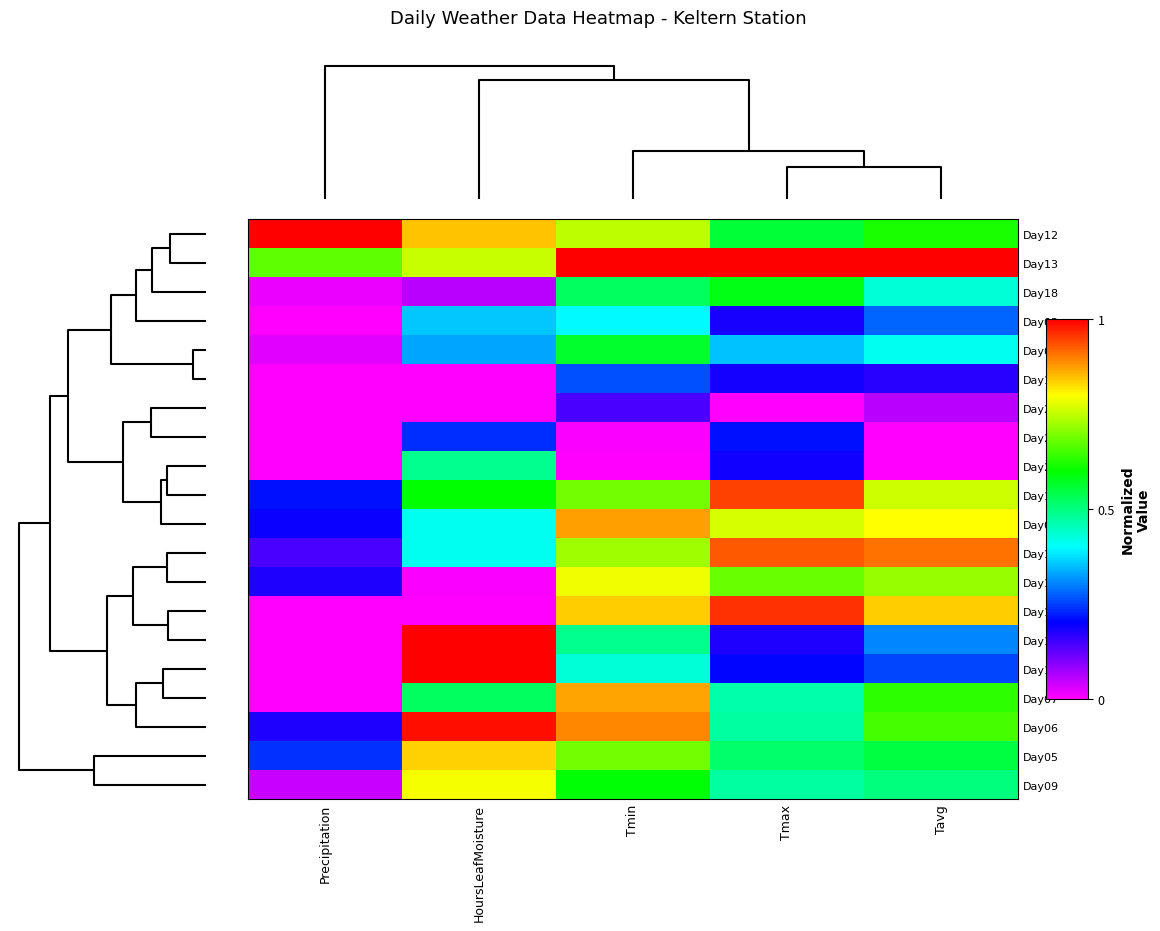

Rank the series by their maximum value, from highest to lowest.

Day12, Day13, Day10, Day11, Day06, Day16, Day14, Day17, Day08, Day07, Day05, Day09, Day15, Day18, Day04, Day22, Day03, Day19, Day21, Day20